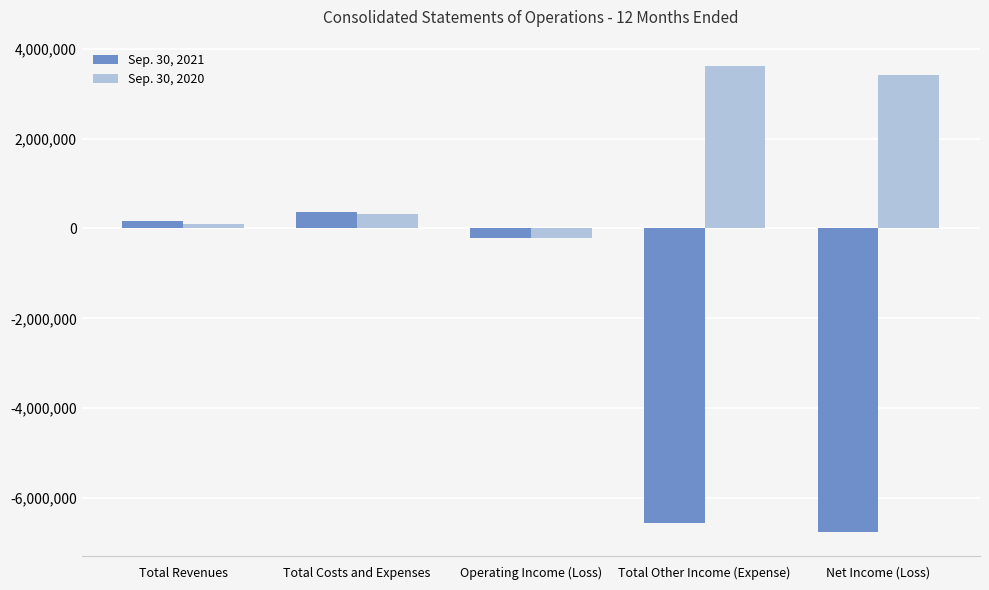

How many values in the Sep. 30, 2021 series are below -200771?

2